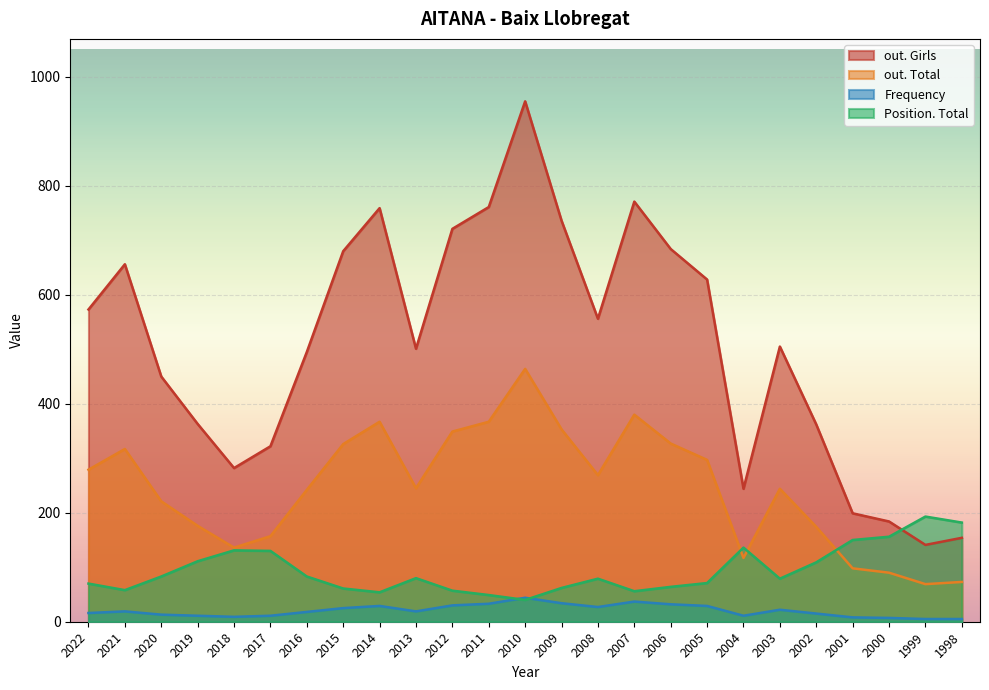

True or false: out. Total has more than 1 interior local peaks.

True